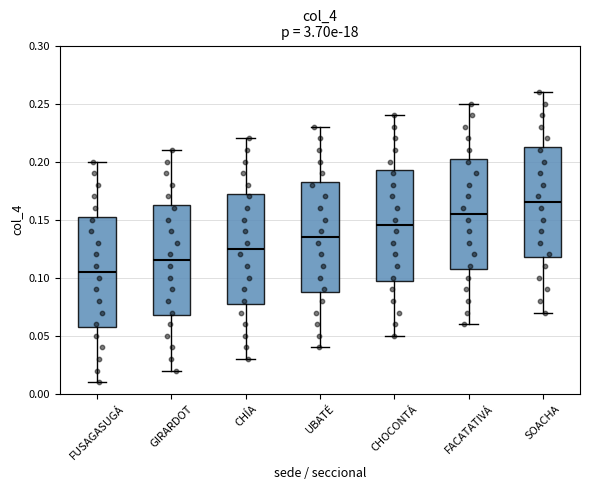

Reading left to right, transcribe this box plot: for each box, give where its median line is, the range the box spans, and where its two whiskers end, as read against the y-axis. The values are not printed on the chart, so give them approximately, as read against the axis.

FUSAGASUGÁ: median 0.105, box 0.060 to 0.155, whiskers 0.010 to 0.200
GIRARDOT: median 0.115, box 0.070 to 0.165, whiskers 0.020 to 0.210
CHÍA: median 0.125, box 0.080 to 0.175, whiskers 0.030 to 0.220
UBATÉ: median 0.135, box 0.090 to 0.185, whiskers 0.040 to 0.230
CHOCONTÁ: median 0.145, box 0.100 to 0.195, whiskers 0.050 to 0.240
FACATATIVÁ: median 0.155, box 0.110 to 0.205, whiskers 0.060 to 0.250
SOACHA: median 0.165, box 0.120 to 0.215, whiskers 0.070 to 0.260